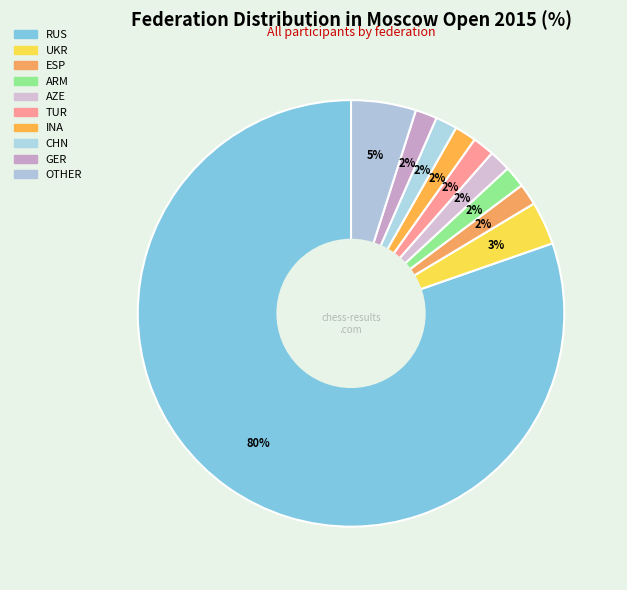

To the nearest percent, what is the combined percentage of INA and RUS?

82%